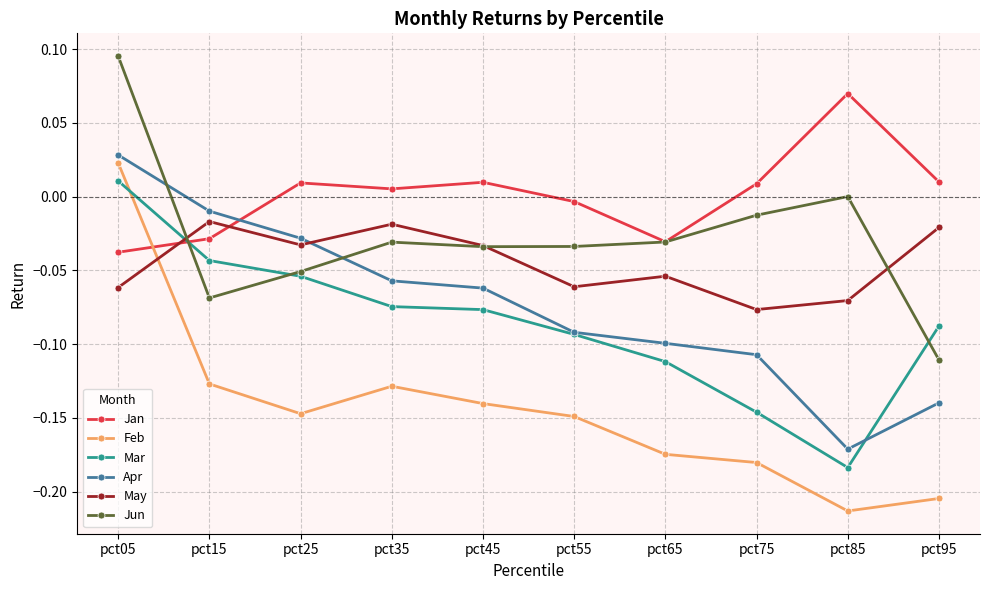

What is the difference between the maximum and second lowest values in the Apr series?

0.2